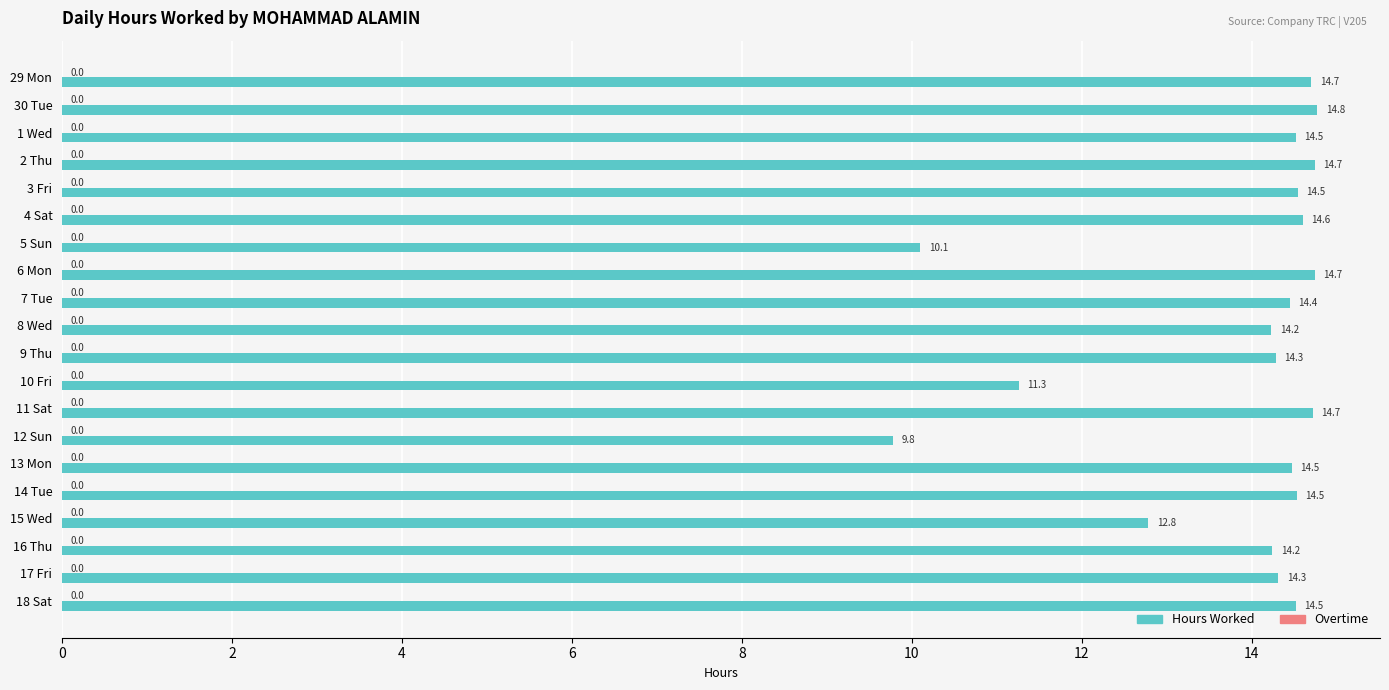

True or false: the data shows 4.2 at 12 Sun.

False